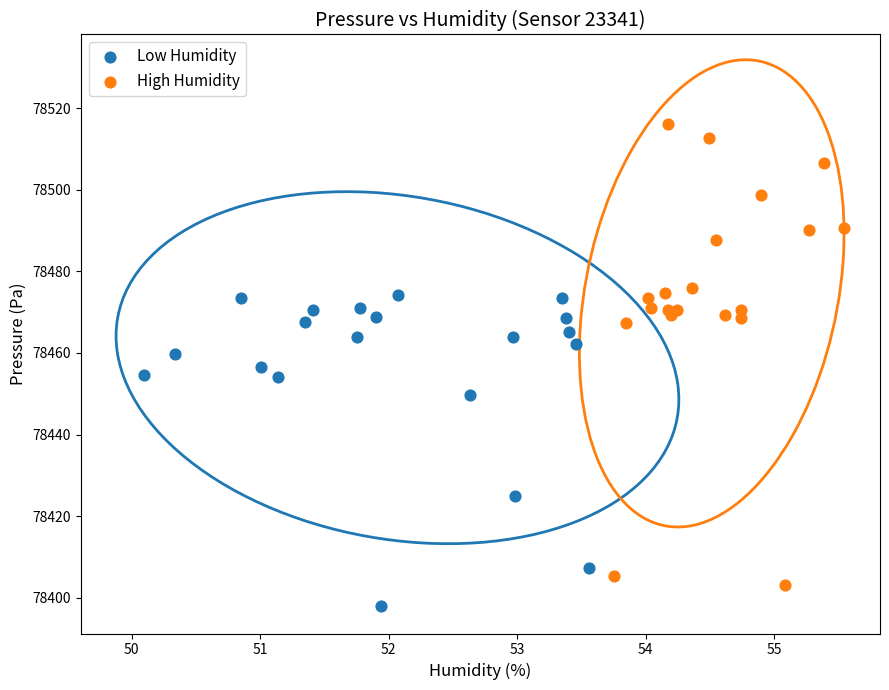

Which series contains the highest Y value?

High Humidity